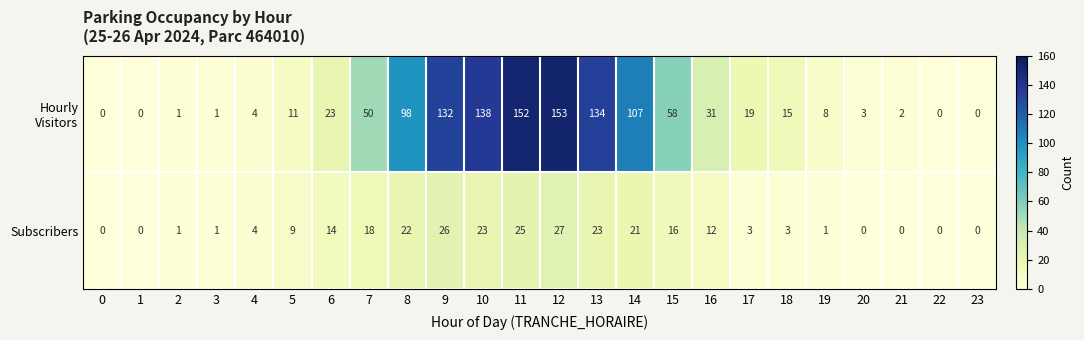

The Subscribers series shows 4 at 4. True or false?

True